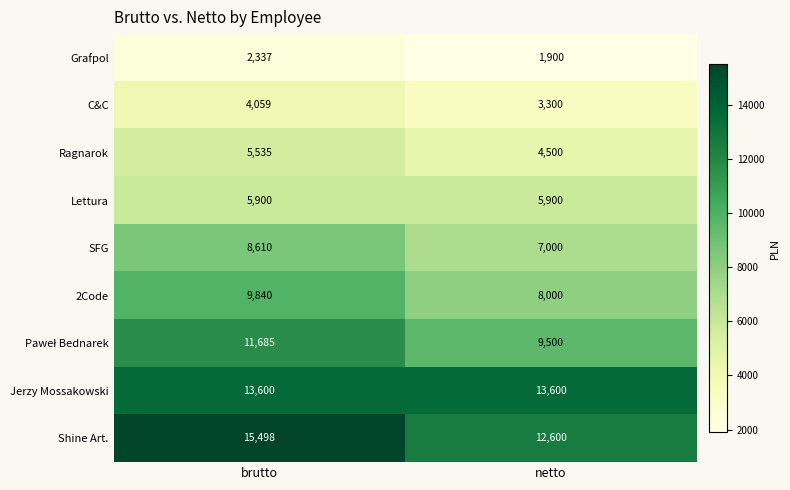

At which label is Ragnarok closest to 5017?

netto